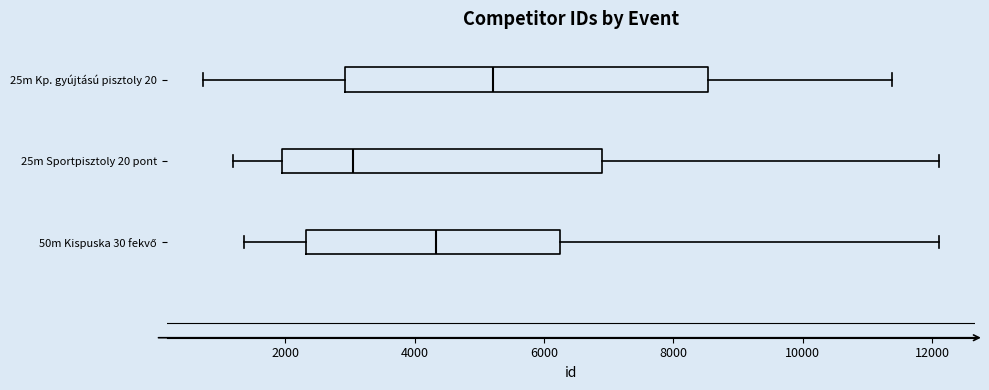

Which box's median line is the furthest to the left?

25m Sportpisztoly 20 pont